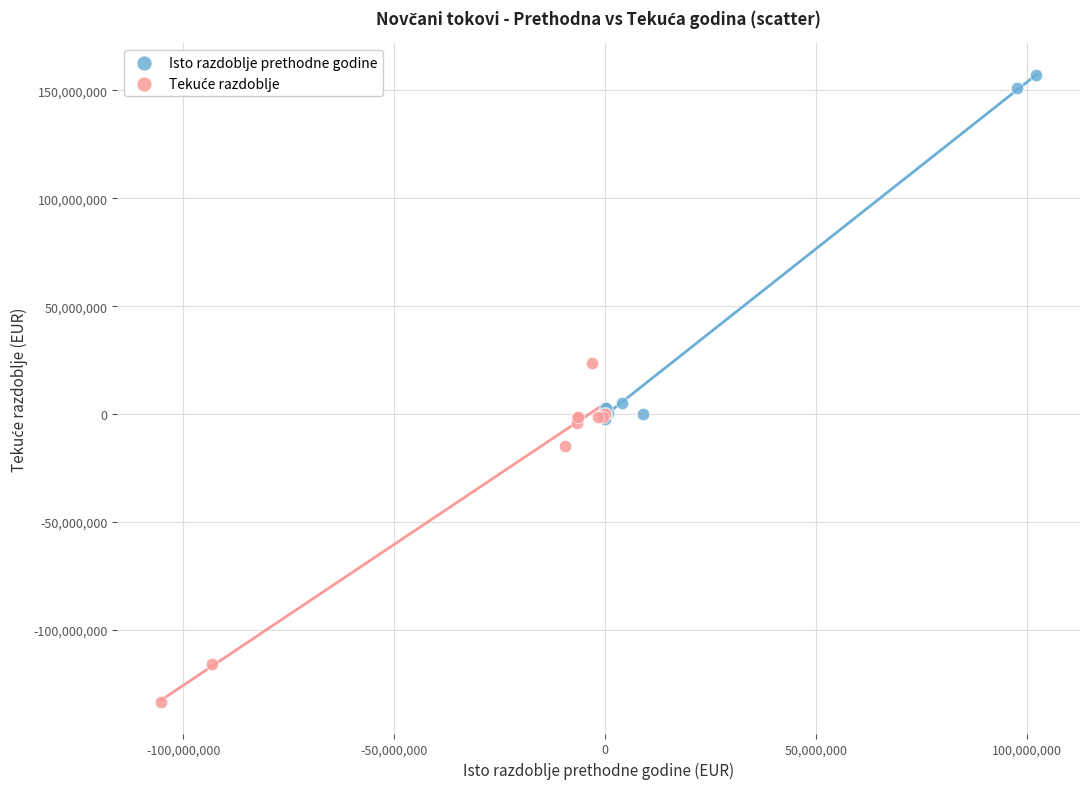

Which series reaches the maximum Y coordinate?

Isto razdoblje prethodne godine